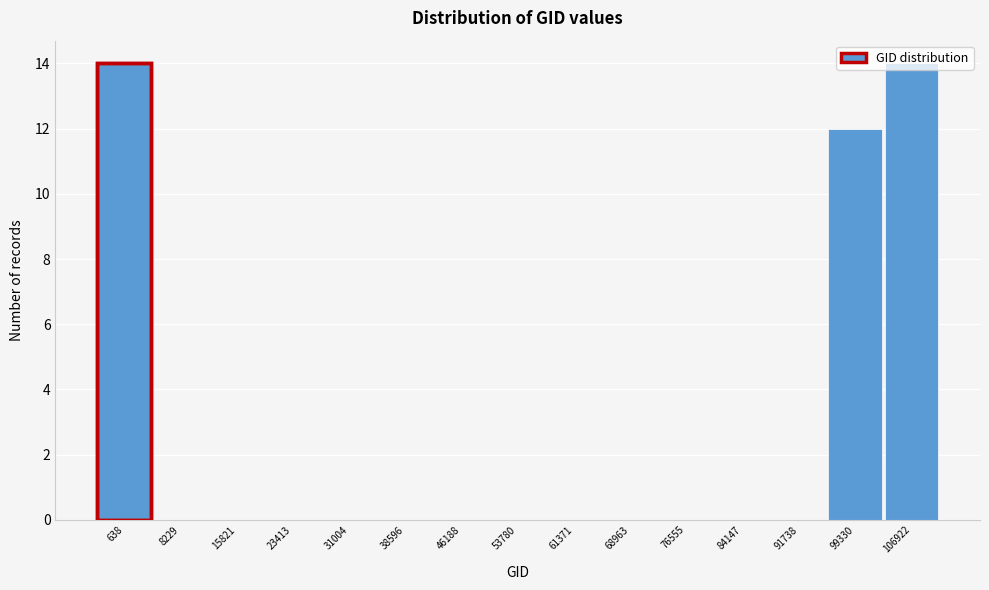

Between 99330 and 68963, which is larger?

99330